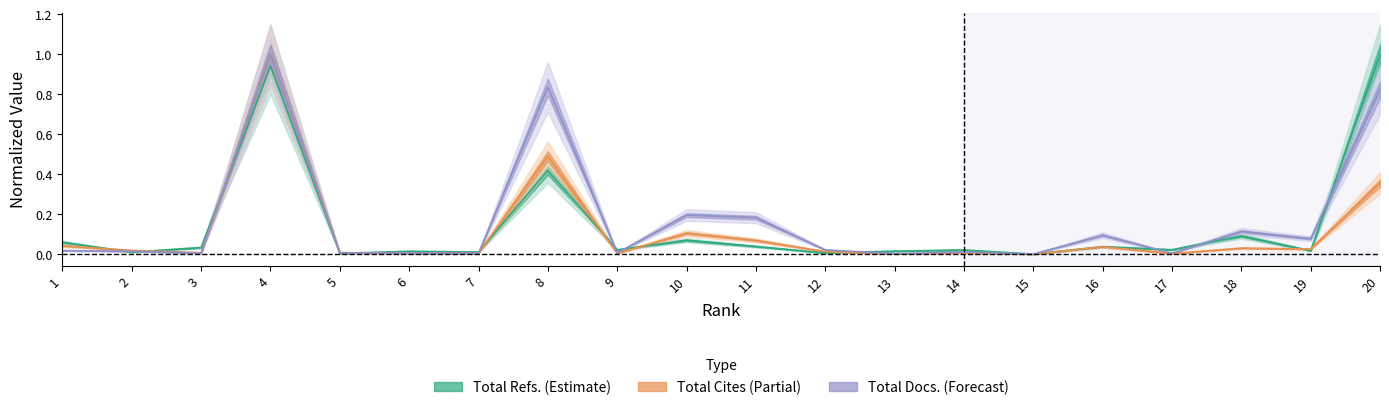

Rank the categories by Total Refs. value from lowest to highest.

15, 5, 12, 2, 7, 6, 13, 19, 14, 9, 17, 3, 16, 11, 1, 10, 18, 8, 4, 20